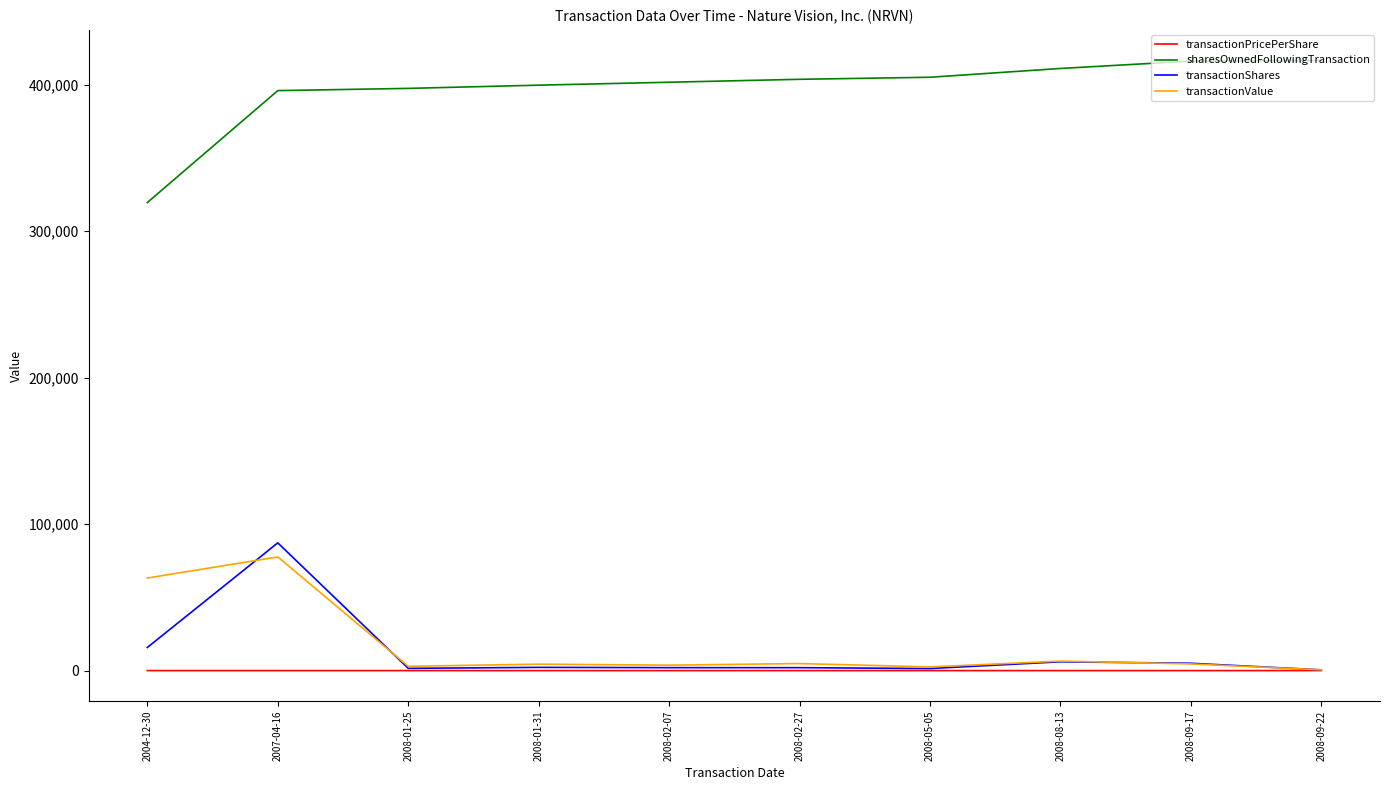

Which series changed the most between 2004-12-30 and 2008-05-05?

sharesOwnedFollowingTransaction